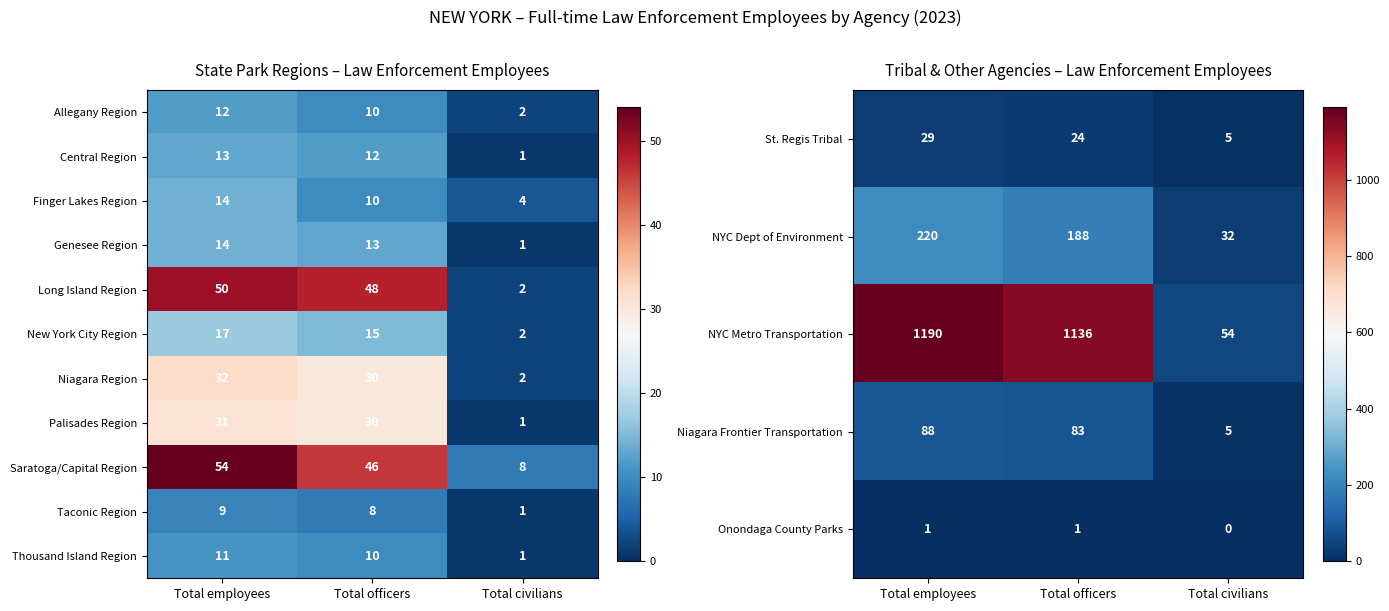

How many data points in Taconic Region are less than 8?

1